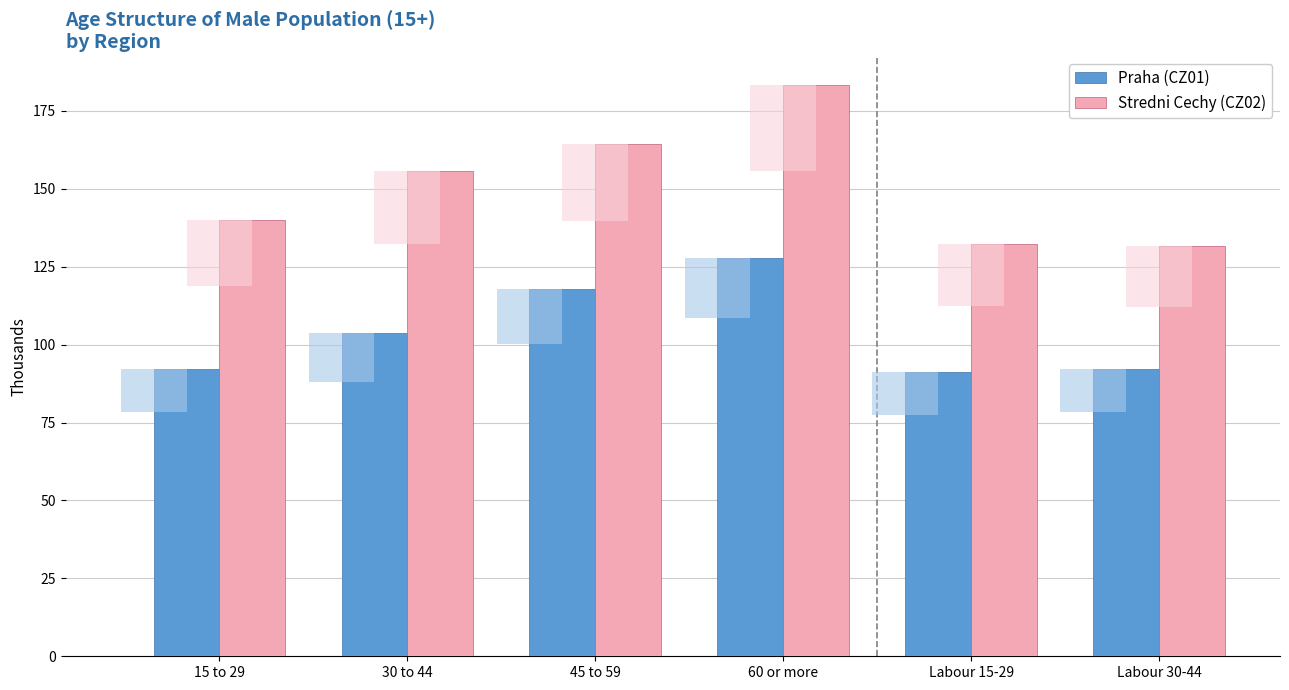

Count the number of categories in the chart.

6